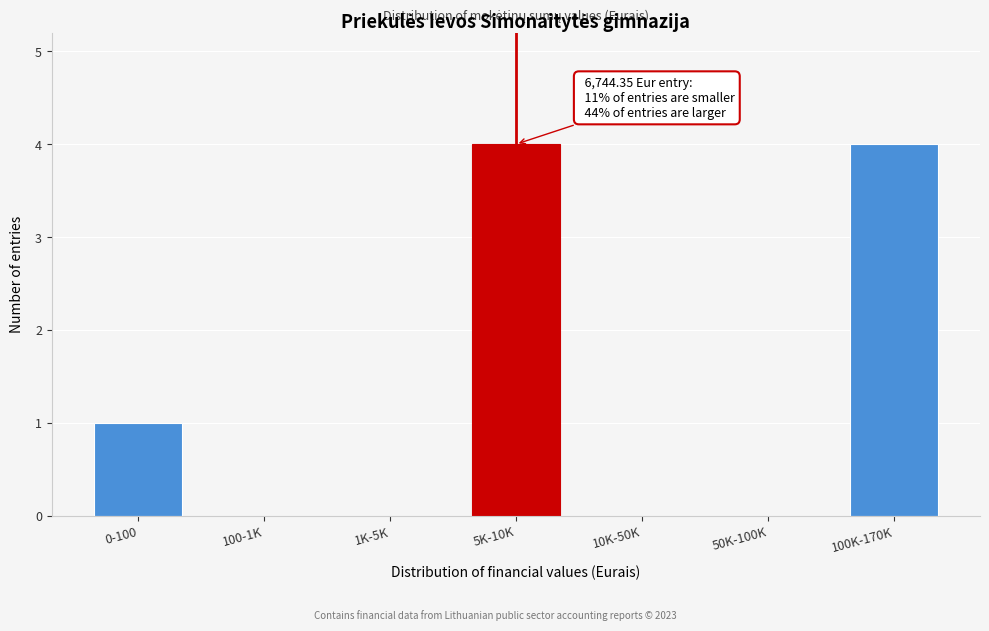

Reading right to left, what are all the values shown in this chart?

100K-170K=4	50K-100K=0	10K-50K=0	5K-10K=4	1K-5K=0	100-1K=0	0-100=1